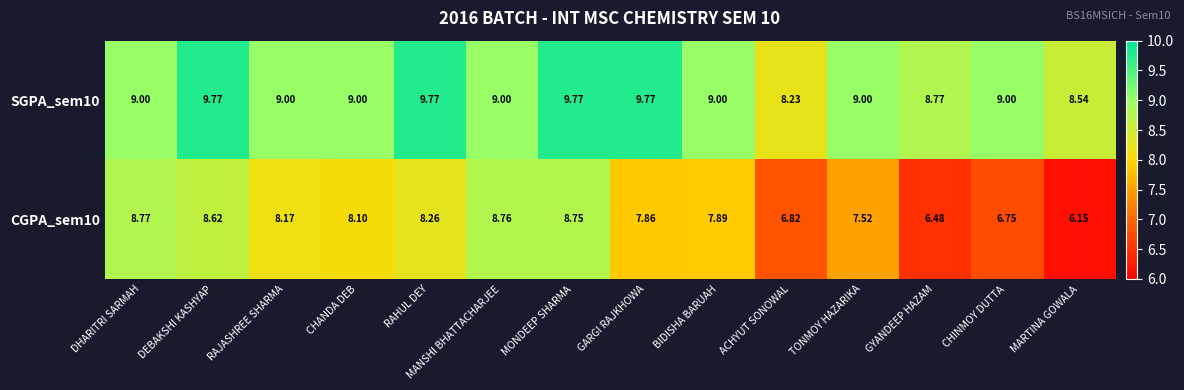

Where is CGPA_sem10 nearest to the value 7?

ACHYUT SONOWAL